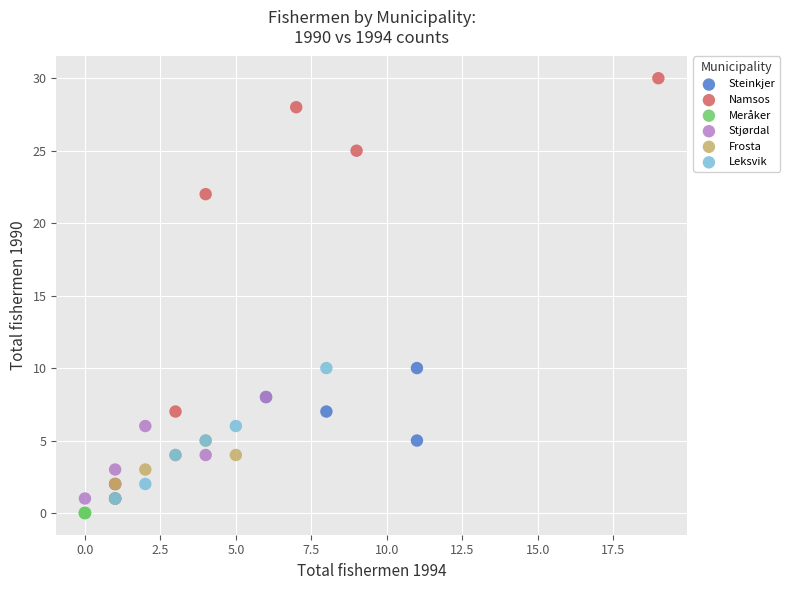

What are all the series names shown in the legend?

Steinkjer, Namsos, Meråker, Stjørdal, Frosta, Leksvik